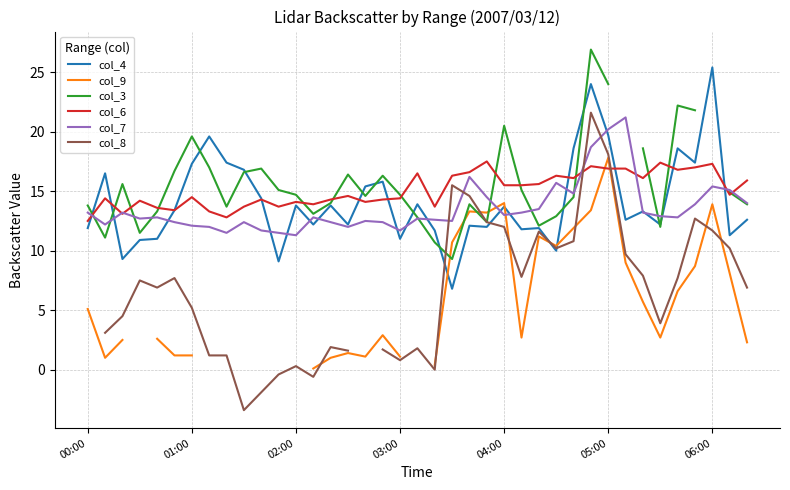

The value of col_4 at 2007/03/12 06:20 is 12.6. True or false?

True